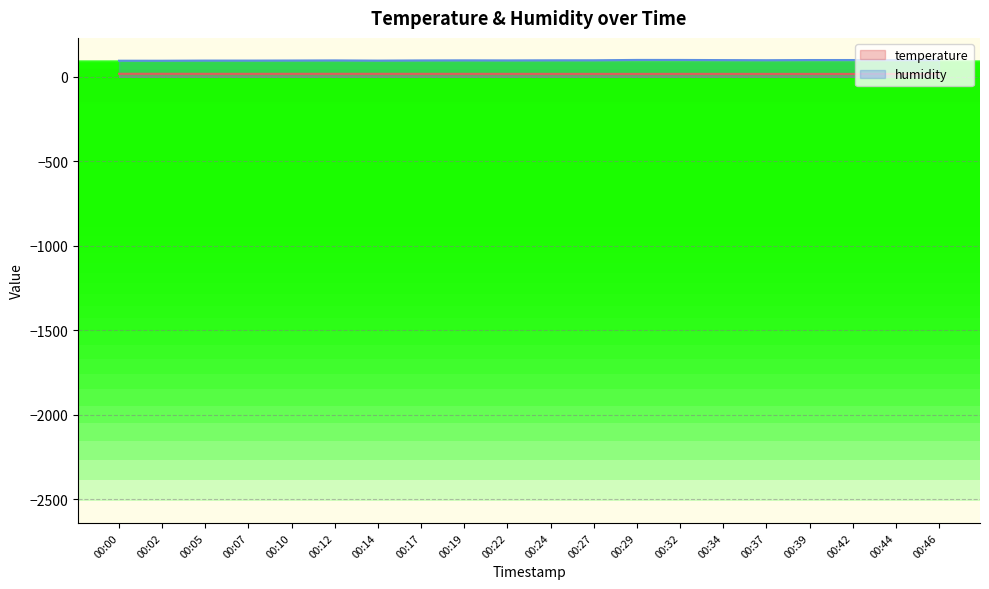

At 00:02, list the series in order from largest to smallest.

humidity, temperature